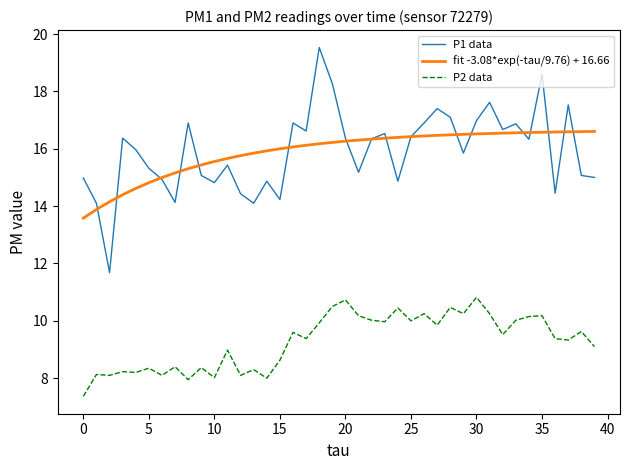

What is the lowest value of the P2 data series?

7.4